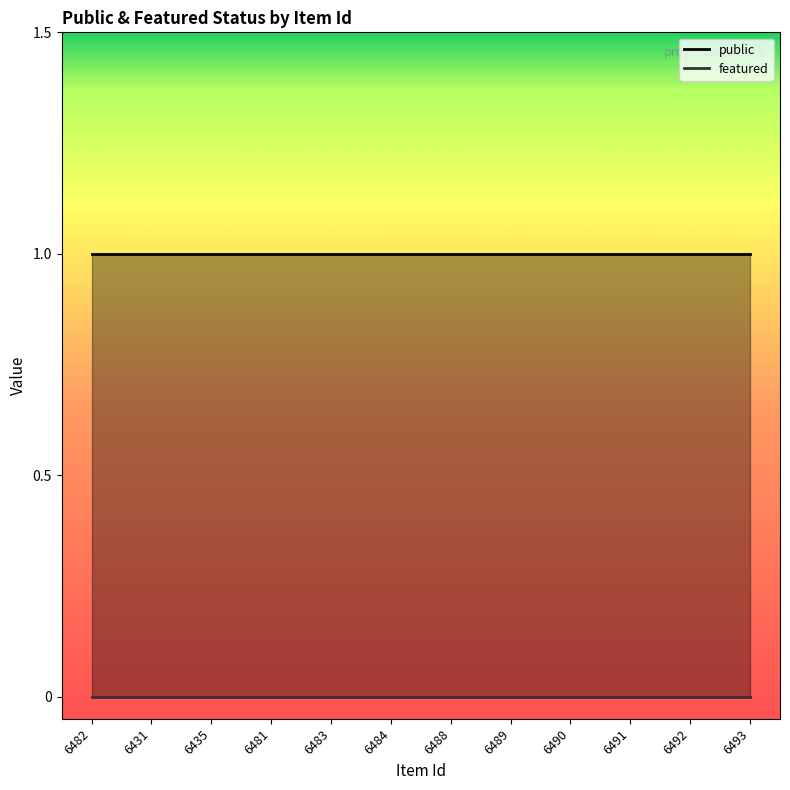

The value of public at 6482 is 2. True or false?

False